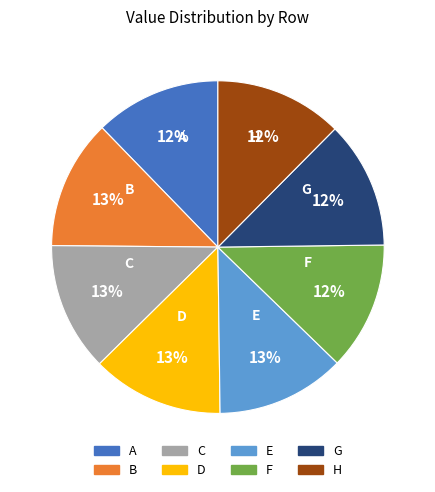

What percentage is the G slice, to the nearest percent?

12%